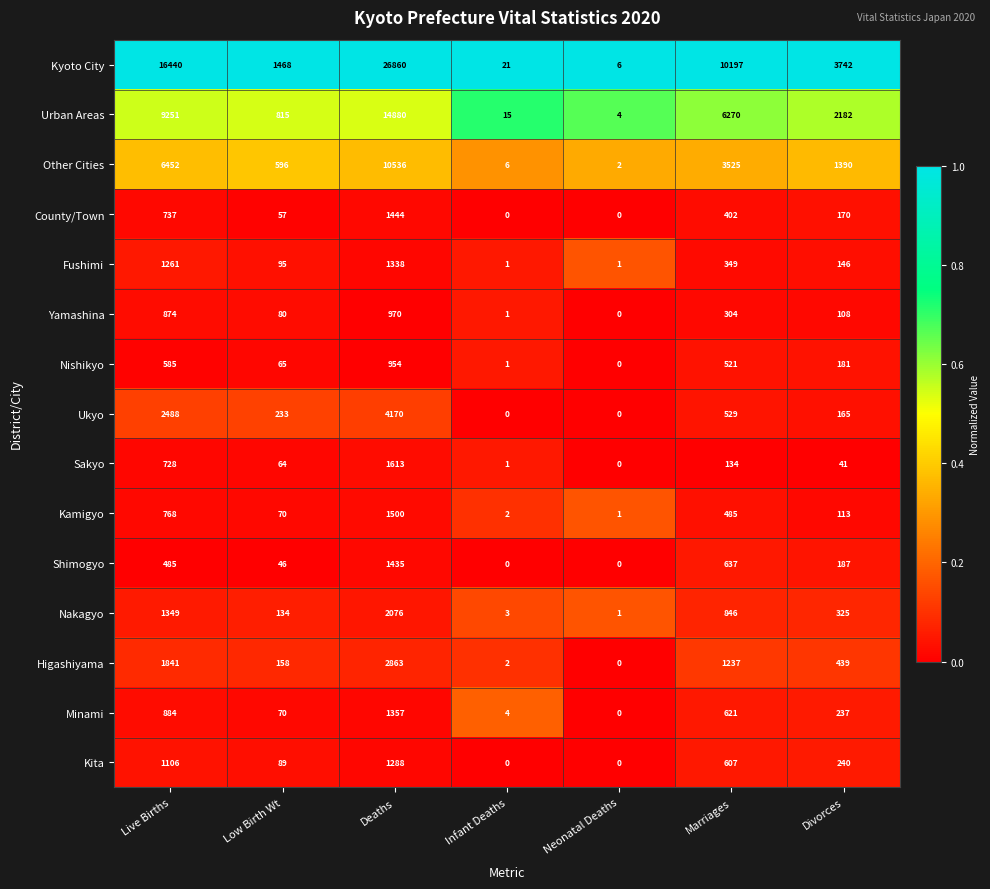

What is the difference between the Urban Areas values at Marriages and Infant Deaths?

6255